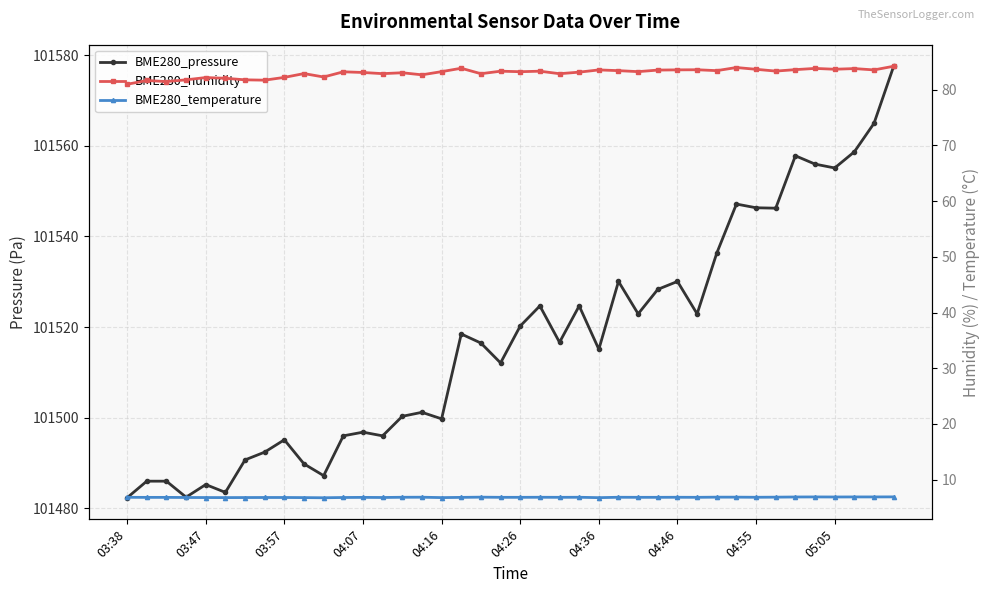

The BME280_humidity series shows 83.4 at 30. True or false?

True